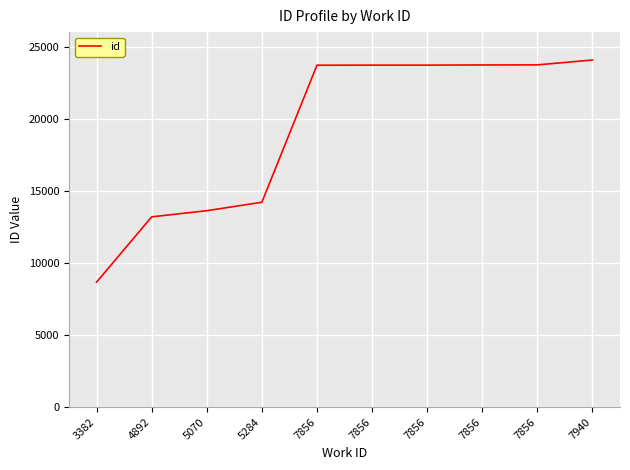

How many lines are shown in the chart?

1